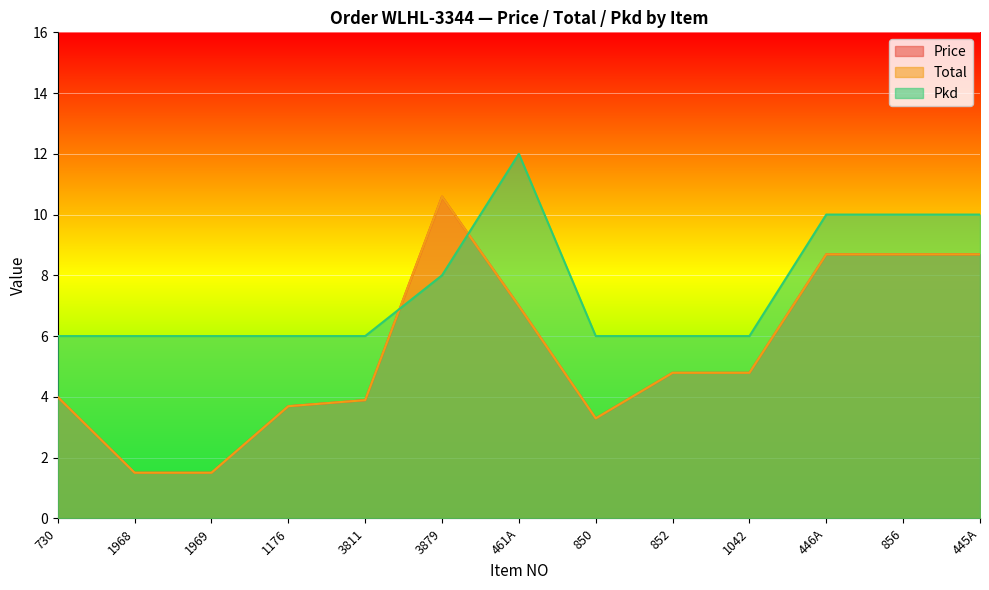

Is the value of Price at 461A greater than the value of Total at 852?

Yes